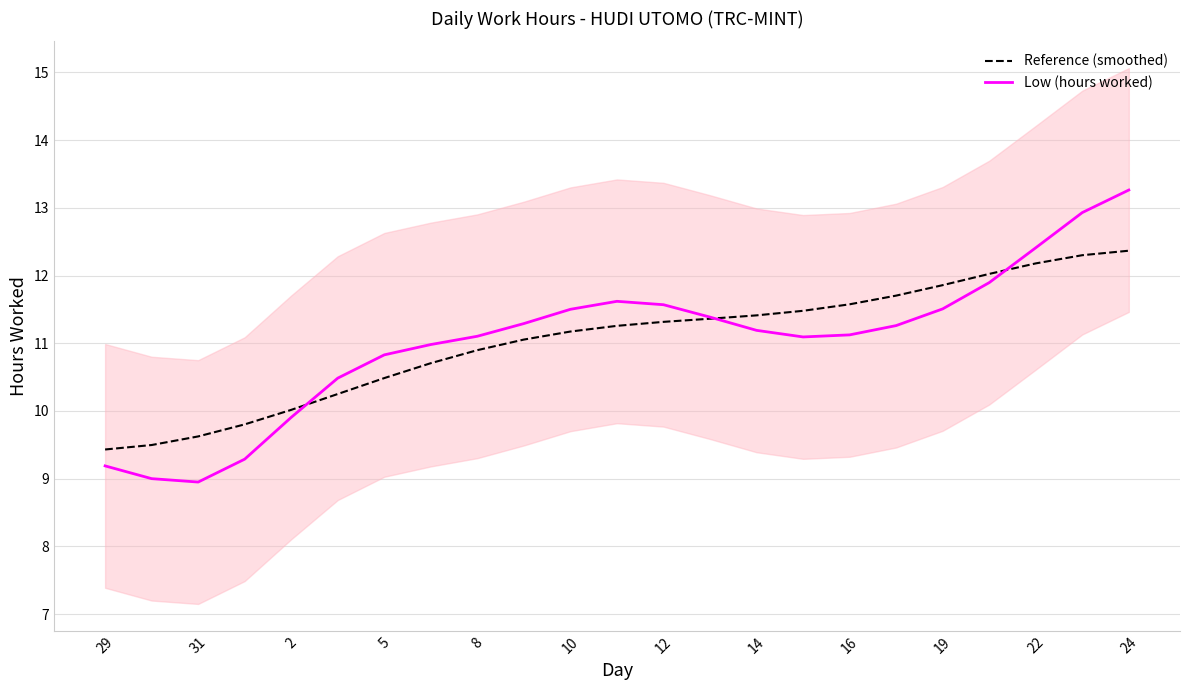

What is the lowest value of the Low (hours worked) series?

9.0